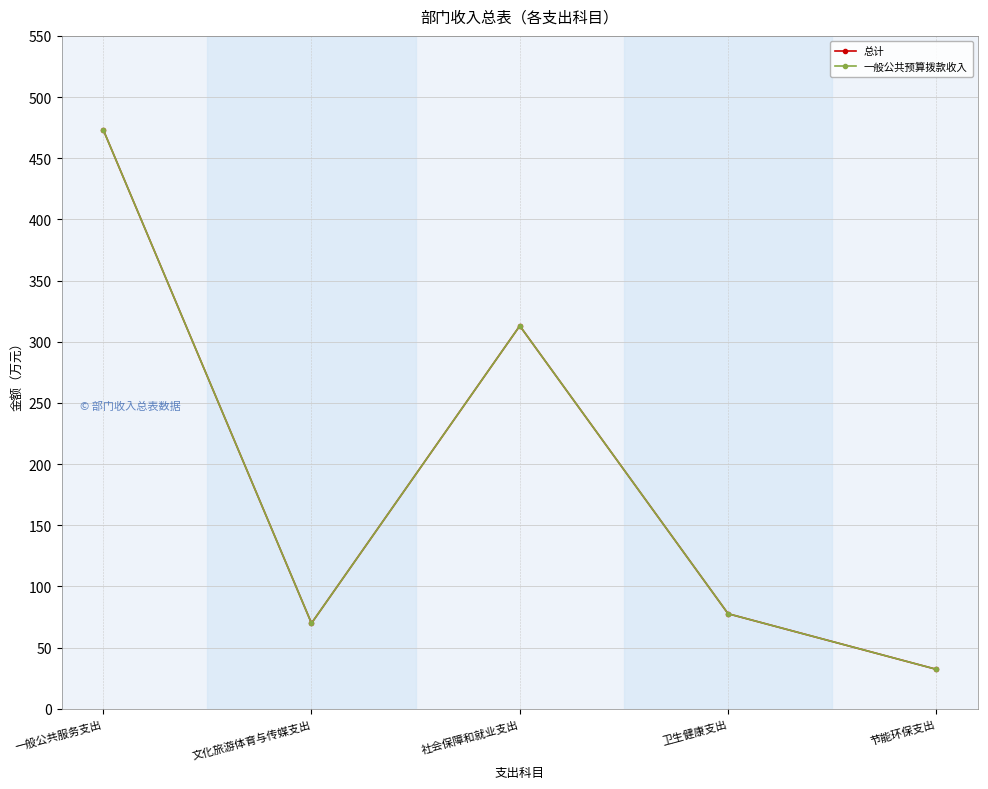

The value of 总计 at 社会保障和就业支出 is 104.1. True or false?

False